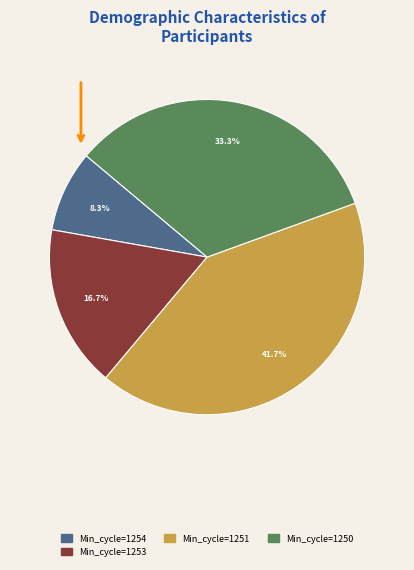

Does any single category account for the majority?

No